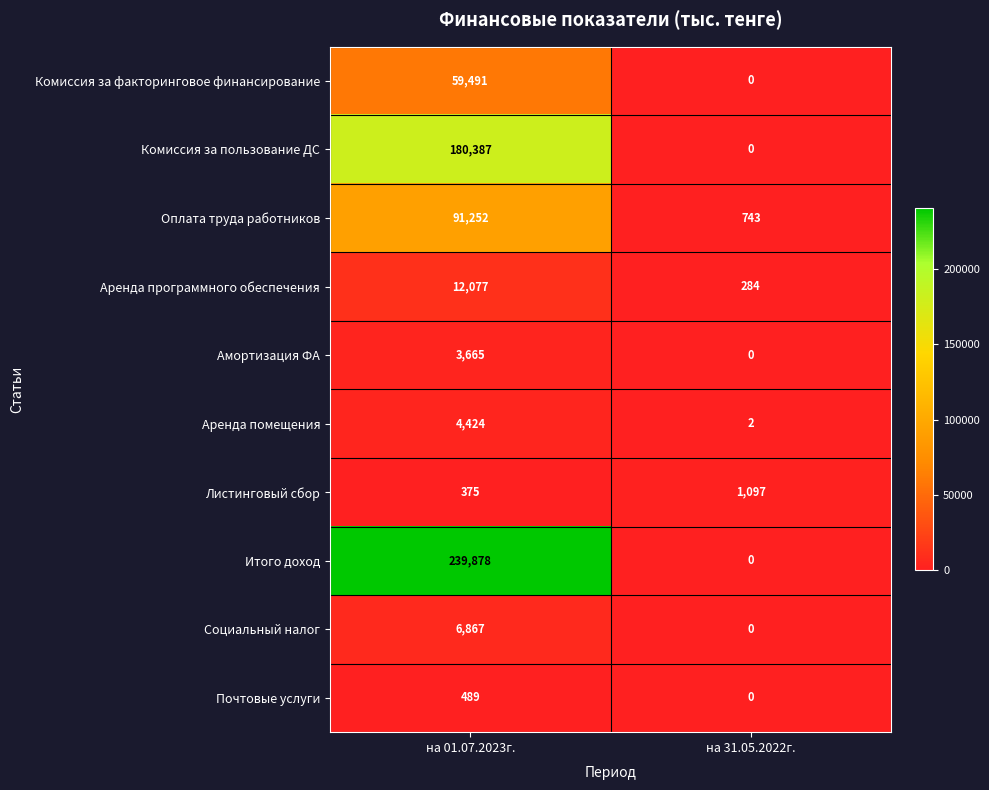

What is the total value across all series at на 01.07.2023г.?

598905